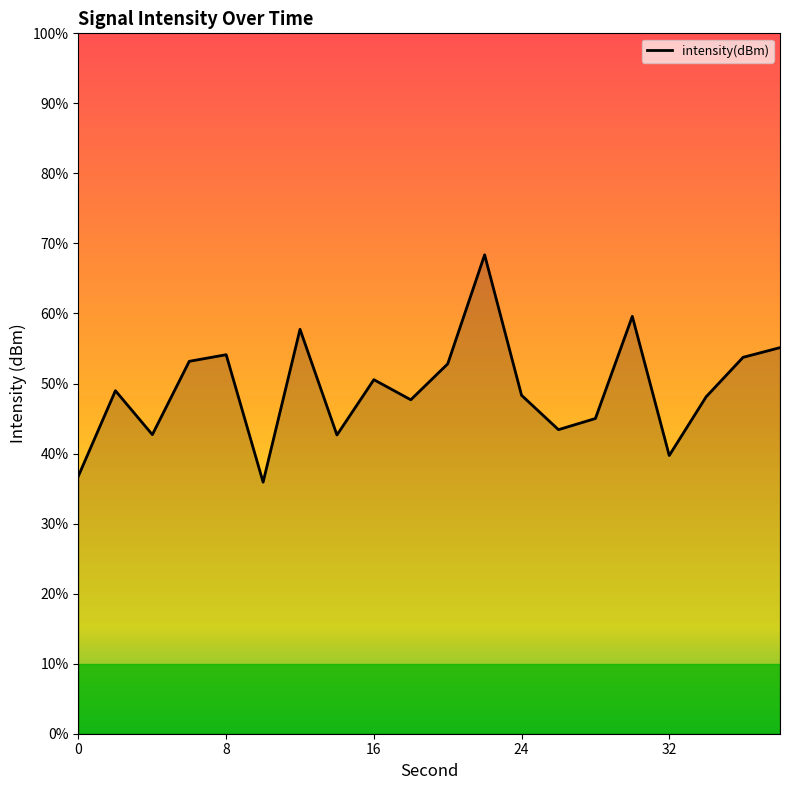

How many points are higher than both their immediate neighbors (excluding endpoints)?

6